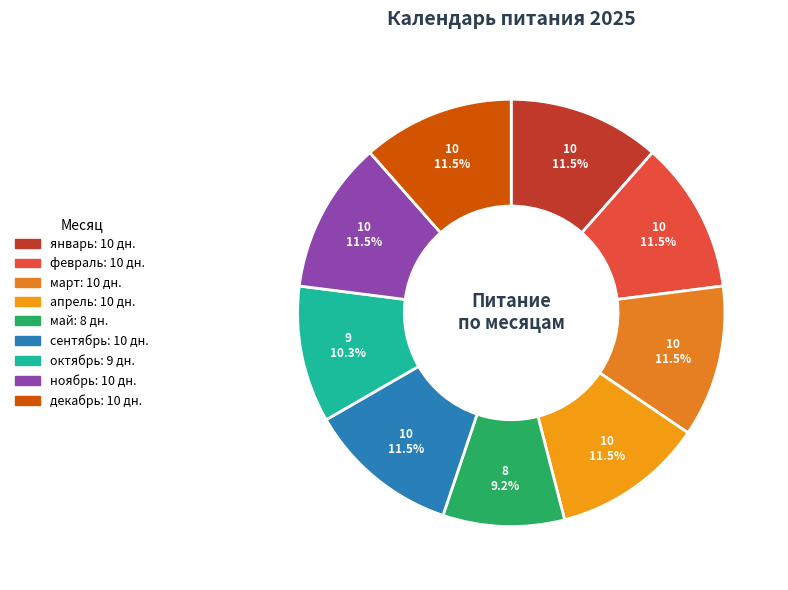

How many slices are in this pie chart?

9